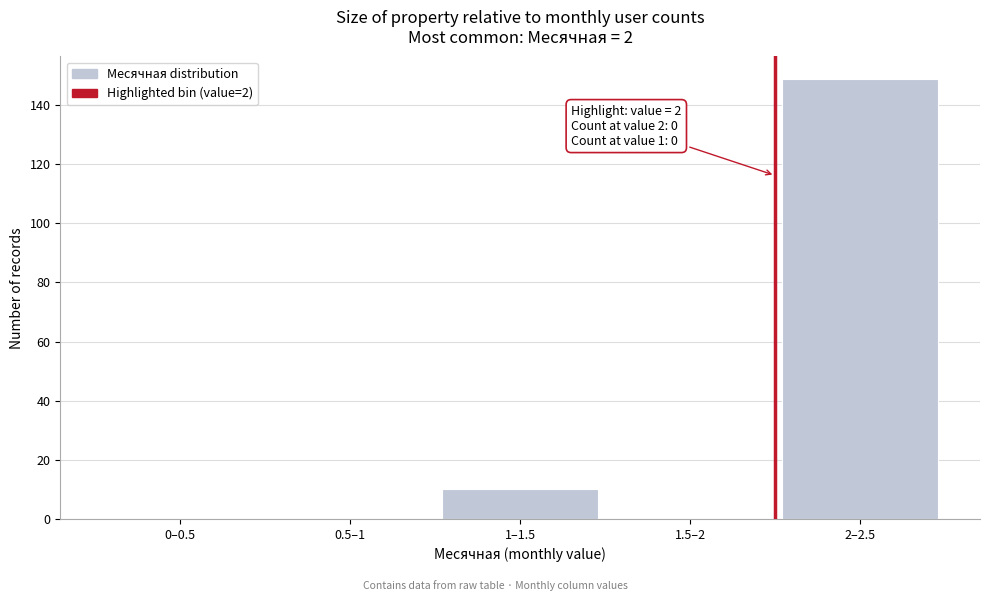

Reading right to left, list all the values displayed in this chart.

2–2.5=149	1.5–2=0	1–1.5=10	0.5–1=0	0–0.5=0